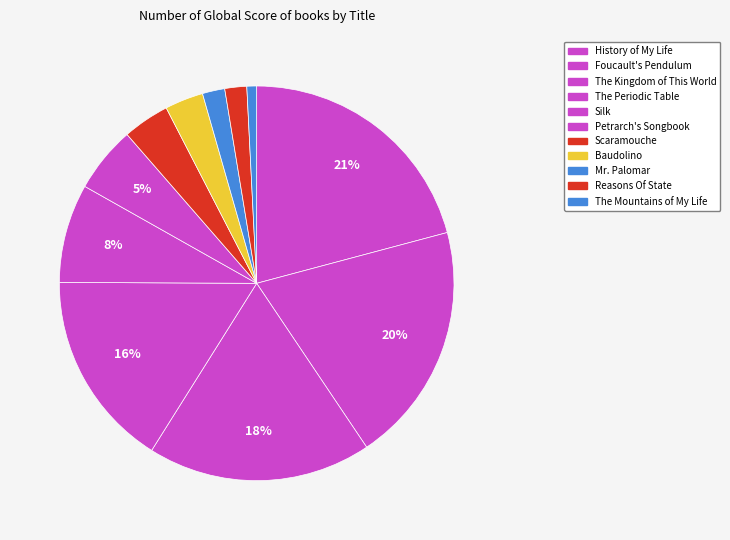

Which has a higher value, Baudolino or Mr. Palomar?

Baudolino